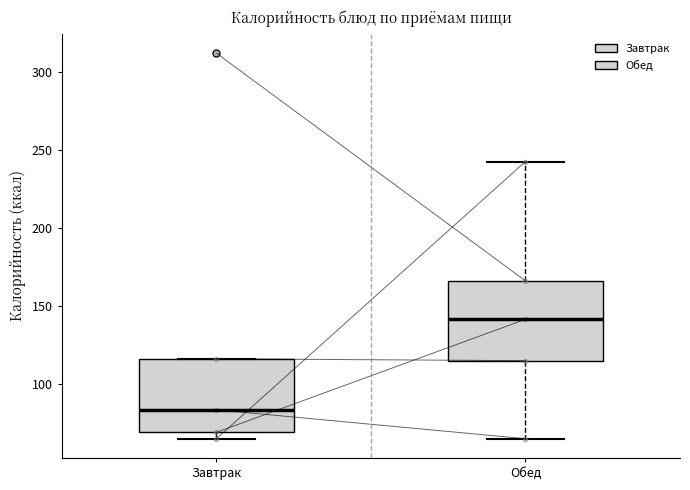

Where does the median line of the box for Завтрак sit on the y-axis? The values are not printed on the chart, so give them approximately, as read against the axis.

85